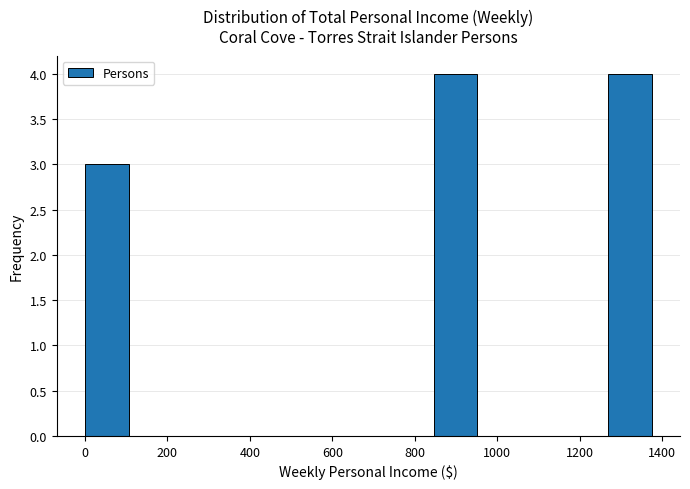

Reading left to right, list every bar in this chart as the range it spans on the x-axis followed by its height. Neither the bar edges nor the heights are printed on the chart, so give them approximately, as read against the axes.

0 to 100: 3
100 to 220: 0
220 to 320: 0
320 to 420: 0
420 to 520: 0
520 to 640: 0
640 to 740: 0
740 to 840: 0
840 to 960: 4
960 to 1060: 0
1060 to 1160: 0
1160 to 1260: 0
1260 to 1380: 4